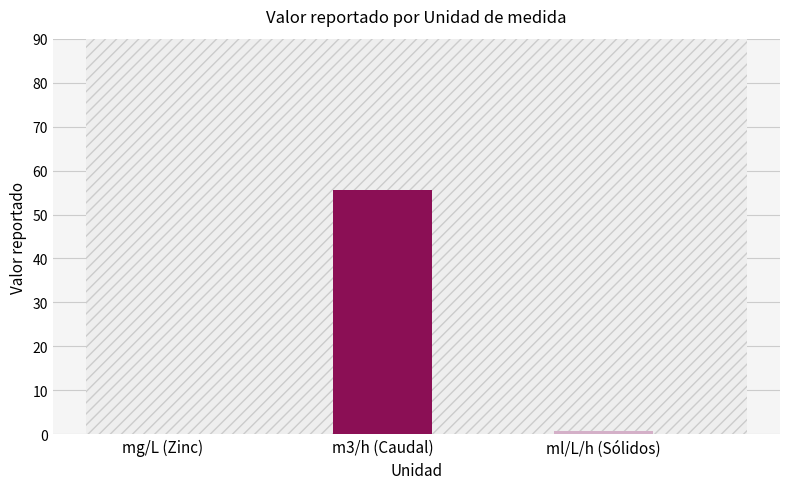

What position from the left is m3/h (Caudal)?

2